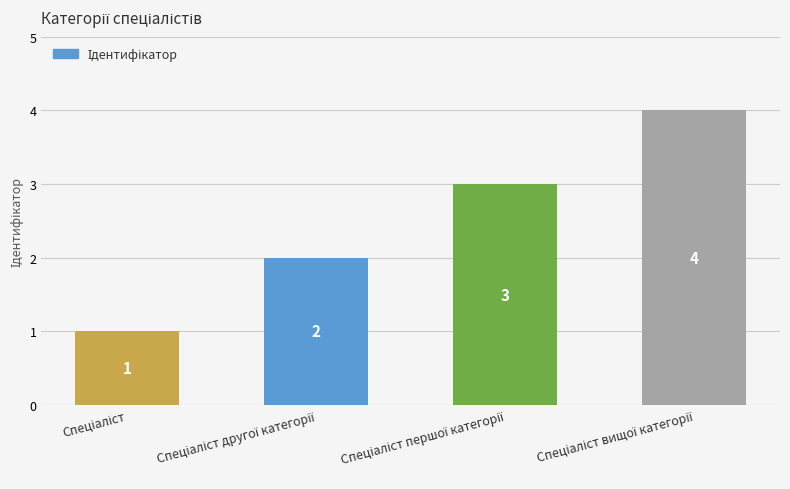

How many bars are there in total?

4